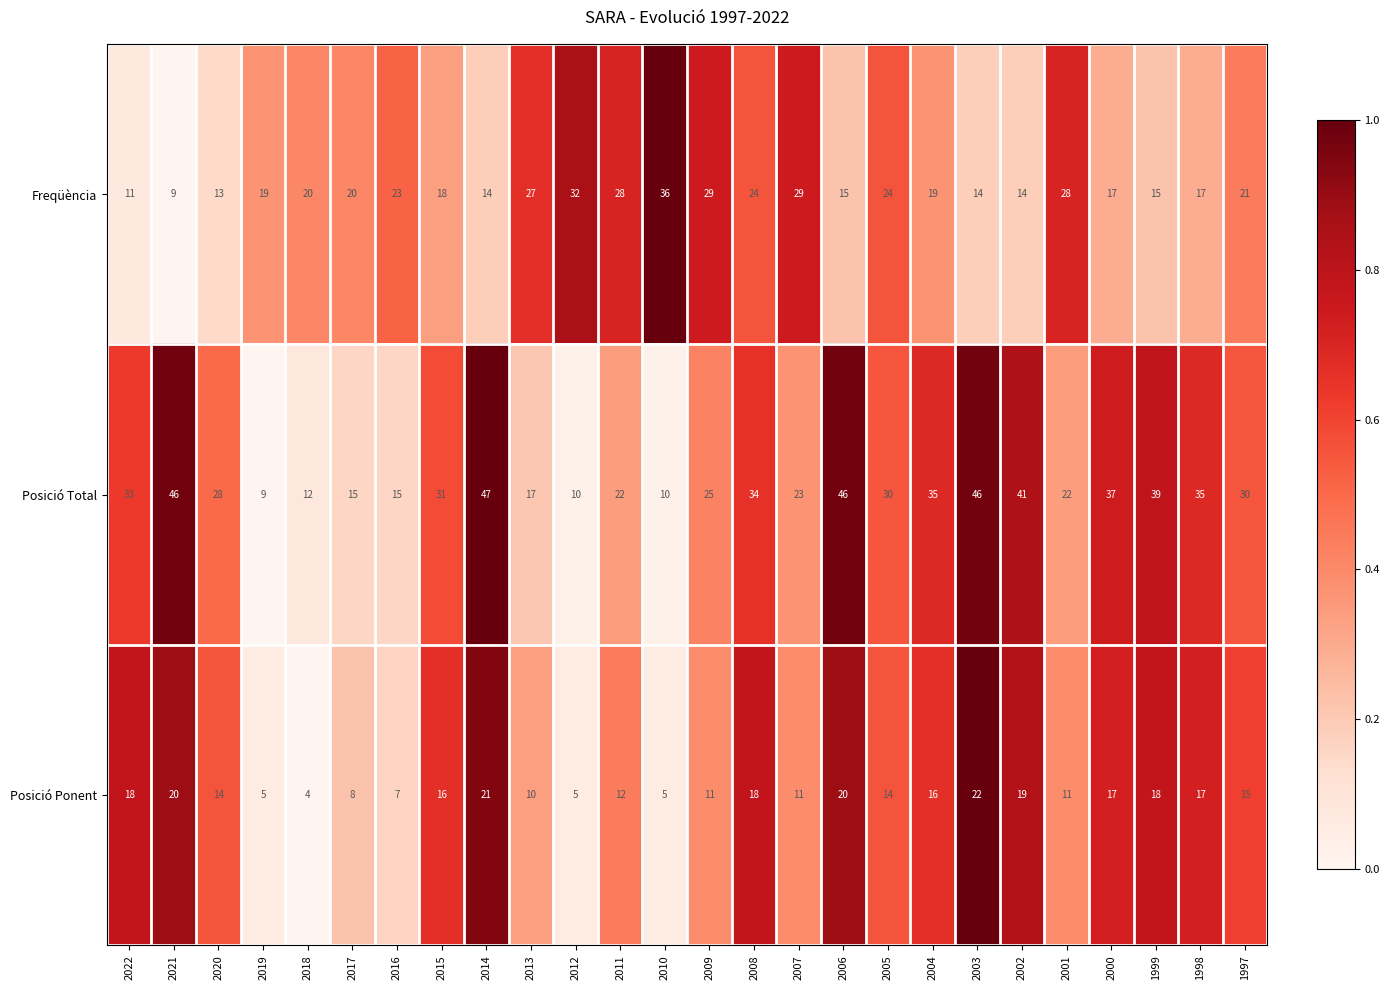

What is the maximum value shown in the chart?

47